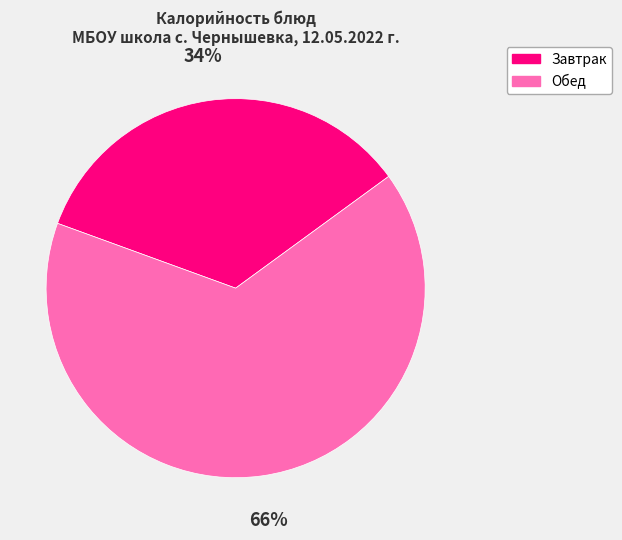

Is there any slice that represents more than half of the pie?

Yes